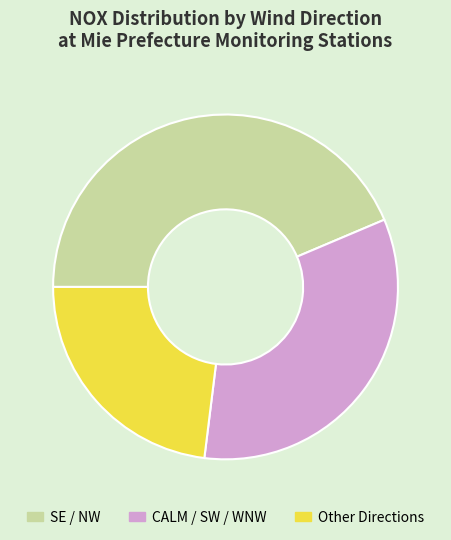

Is there any slice that represents more than half of the pie?

No